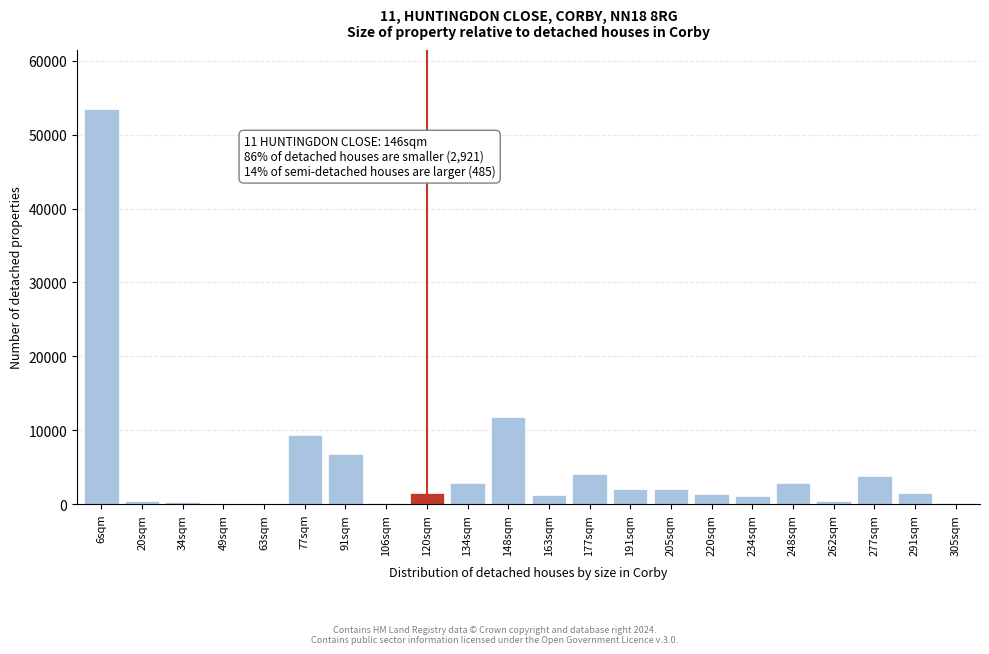

The value at 77sqm is 16213. True or false?

False